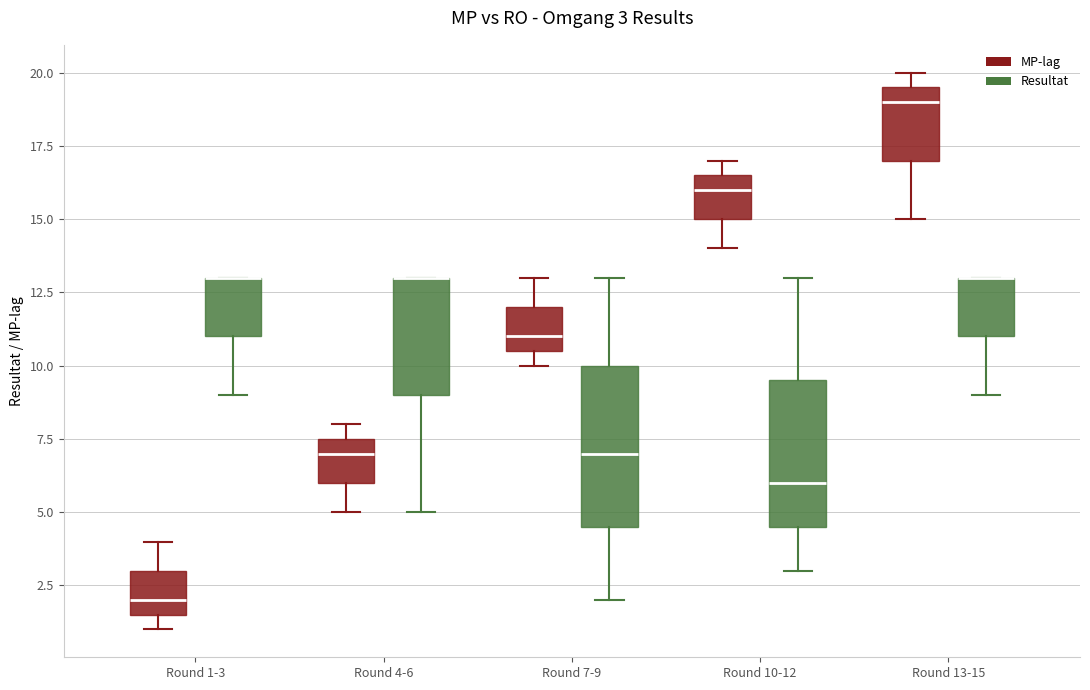

Comparing the boxes themselves (not the whiskers), which one is the tallest?

Round 7-9 (Resultat)